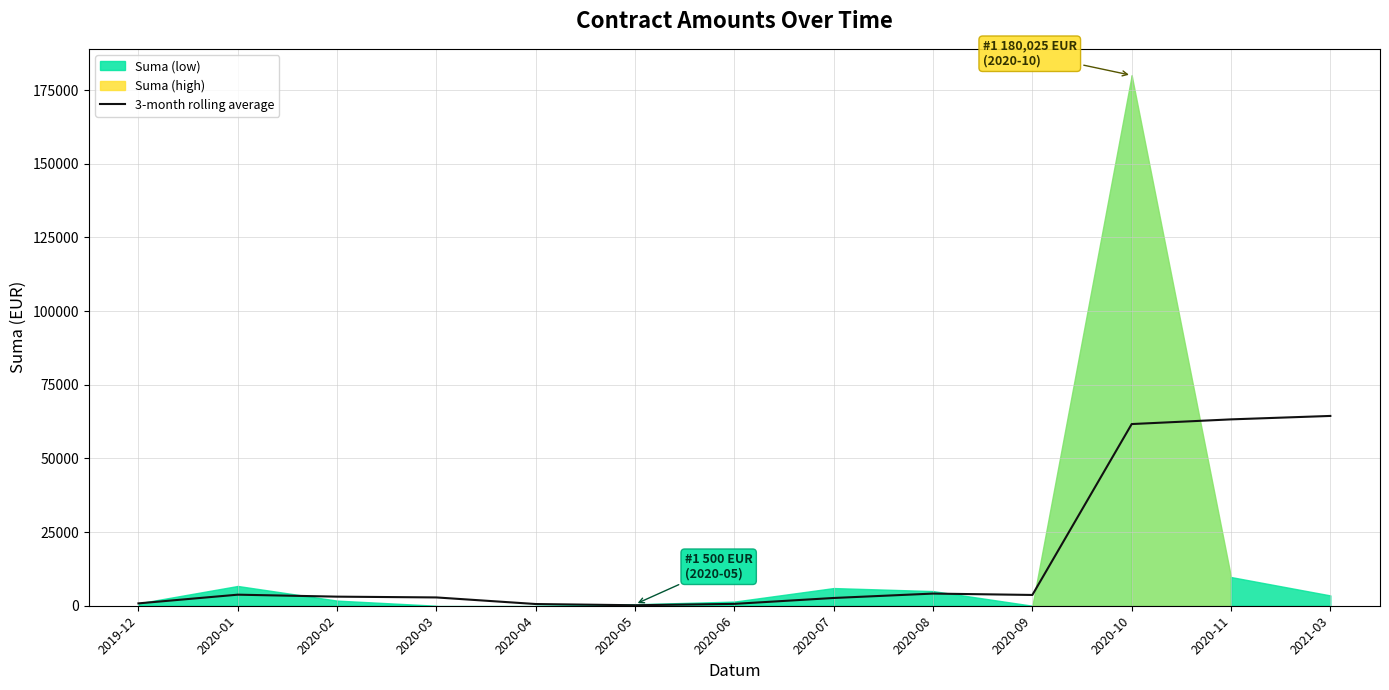

Does the chart display data point markers on the line(s)?

No